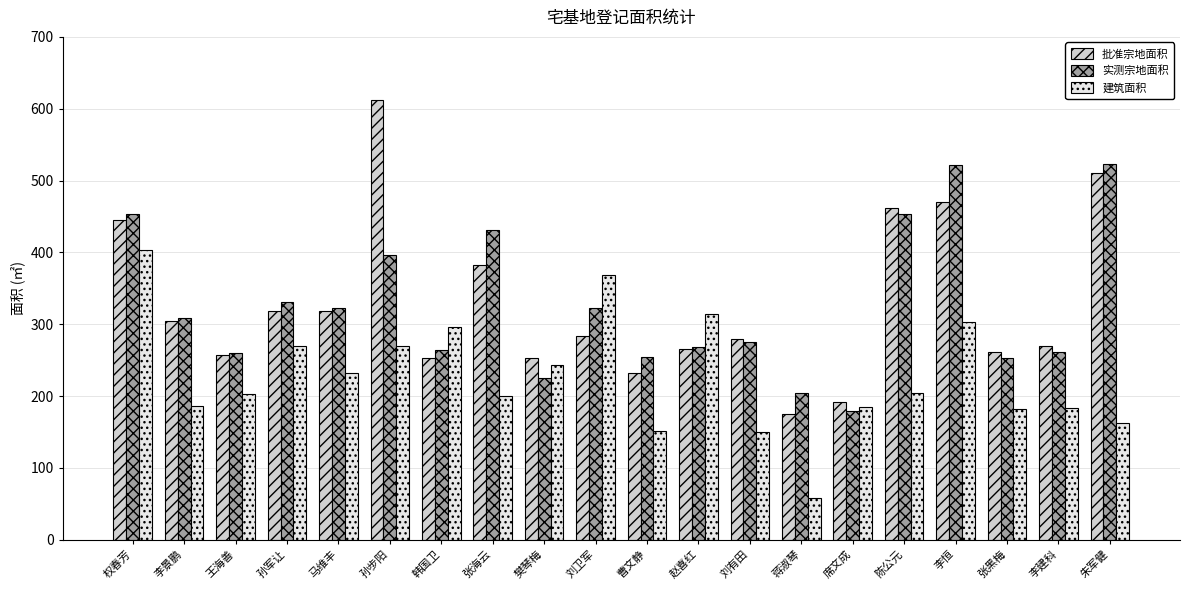

At how many categories does at least one series exceed 169?

20